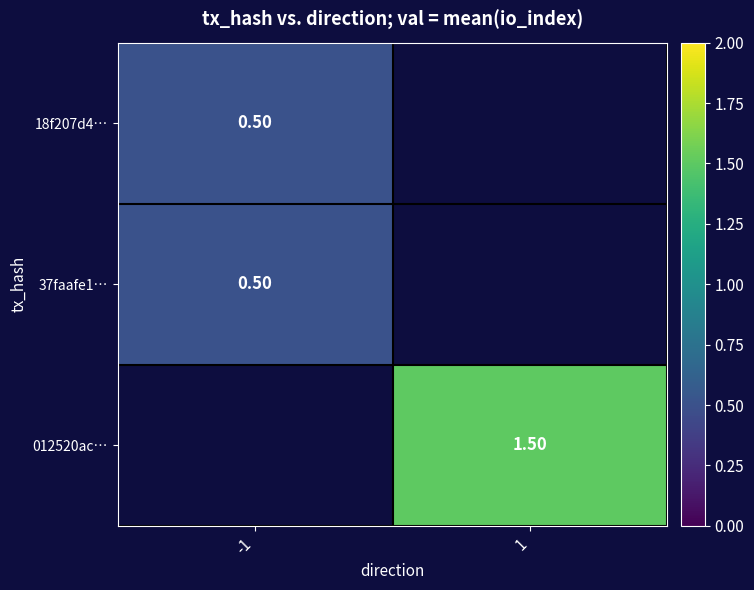

Between -1 and 1, which is larger?

1